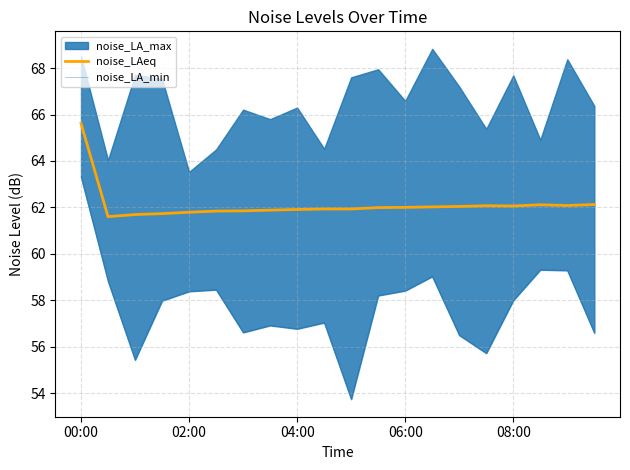

What is the minimum value for noise_LAeq?

61.6